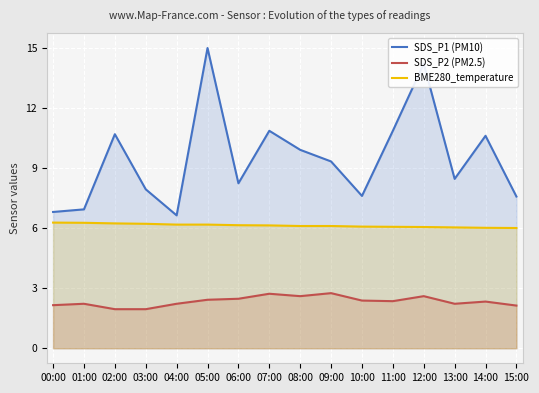

Count the number of data series in this chart.

3